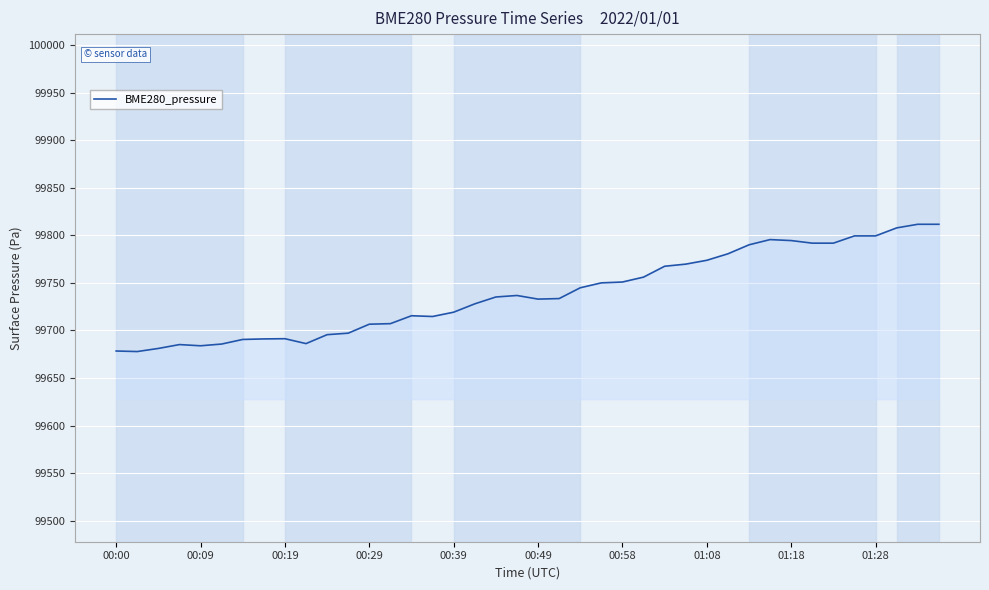

What is the maximum value shown in the chart?

99811.7